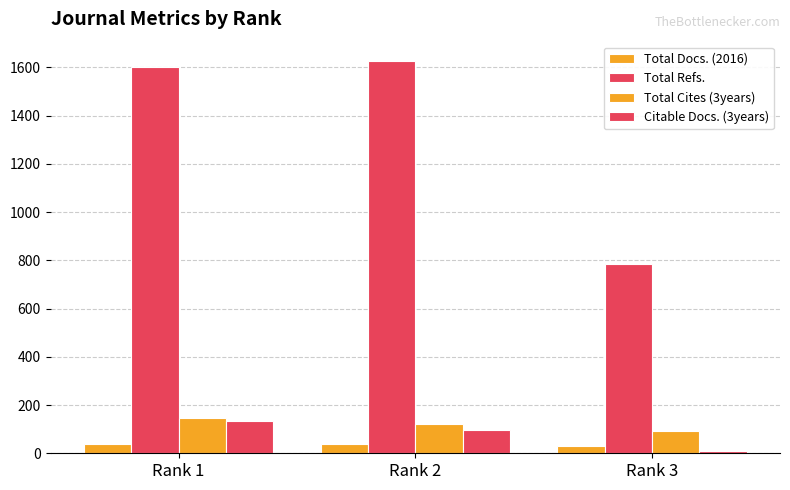

How many categories are shown in the chart?

3